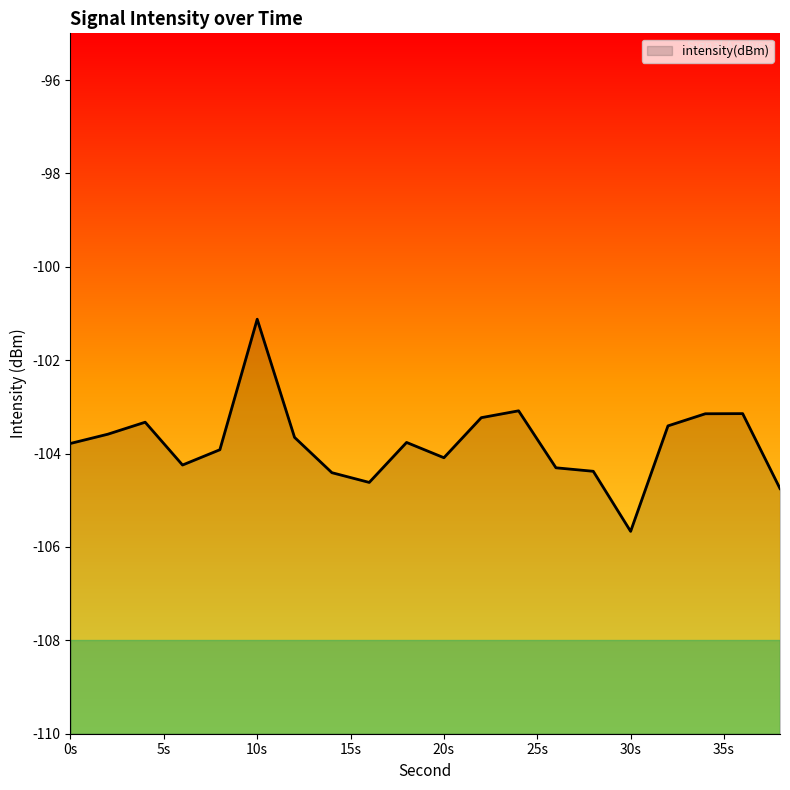

Is it true that the value at 22 is -176.6?

False